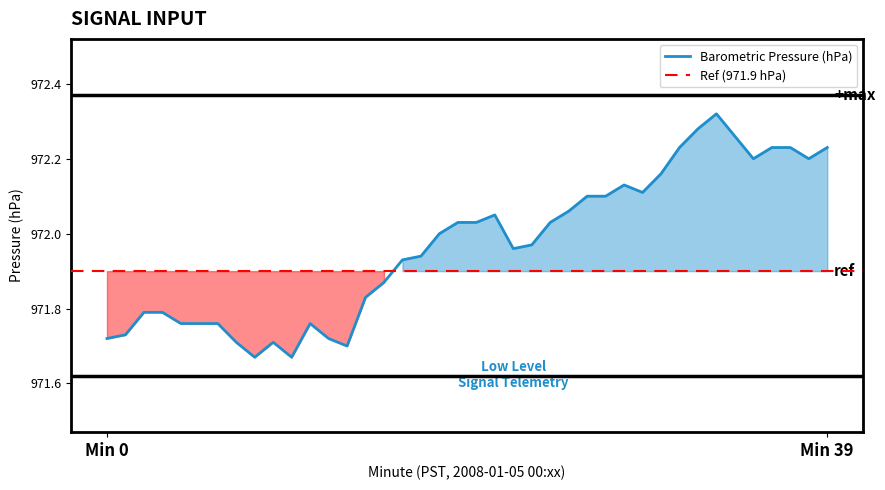

What is the maximum value shown in the chart?

972.3